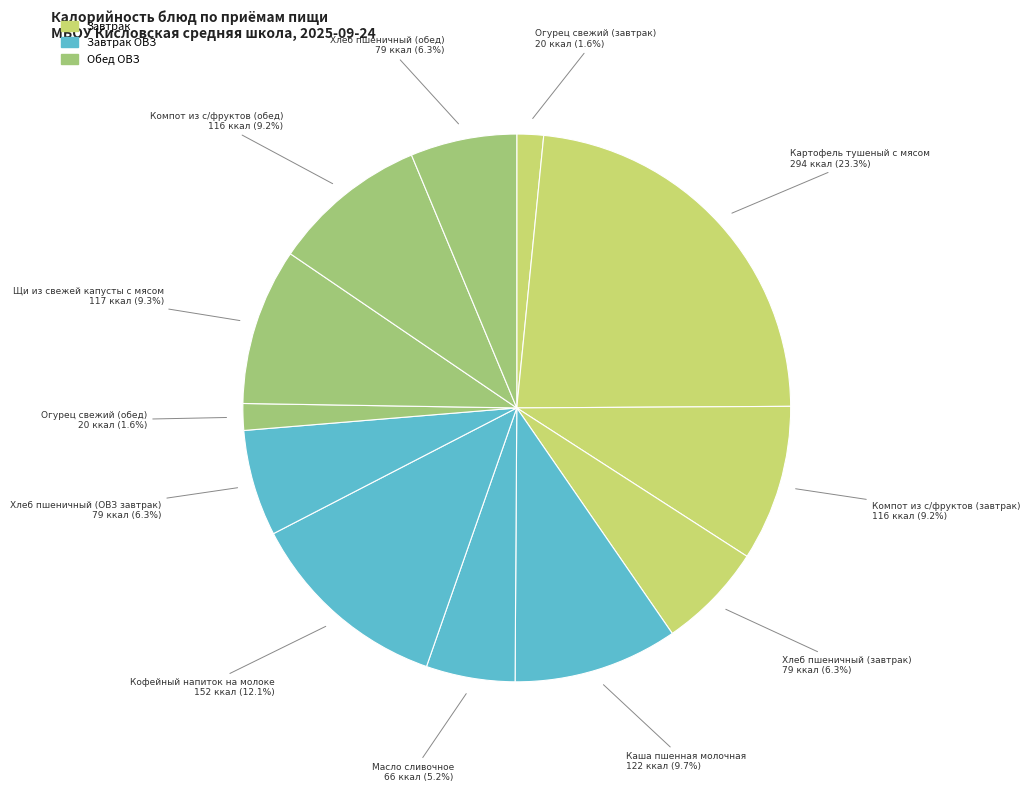

To the nearest percent, what percentage of the pie is Компот из с/фруктов (обед)?

9%